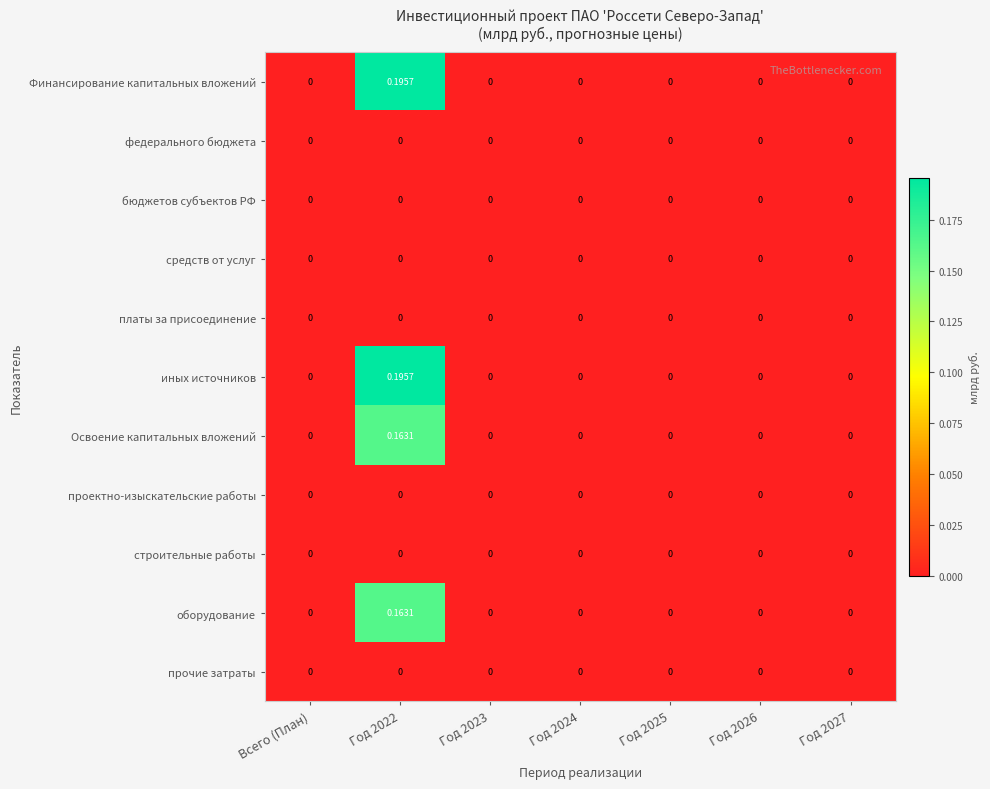

Which series has the largest range (max minus min)?

Финансирование капитальных вложений